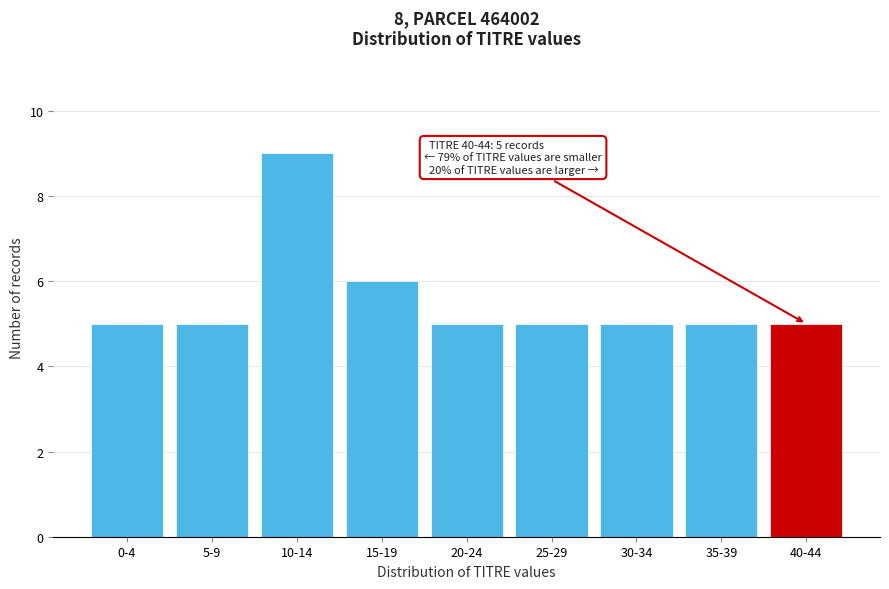

Reading left to right, what are all the values shown in this chart?

0-4=5	5-9=5	10-14=9	15-19=6	20-24=5	25-29=5	30-34=5	35-39=5	40-44=5